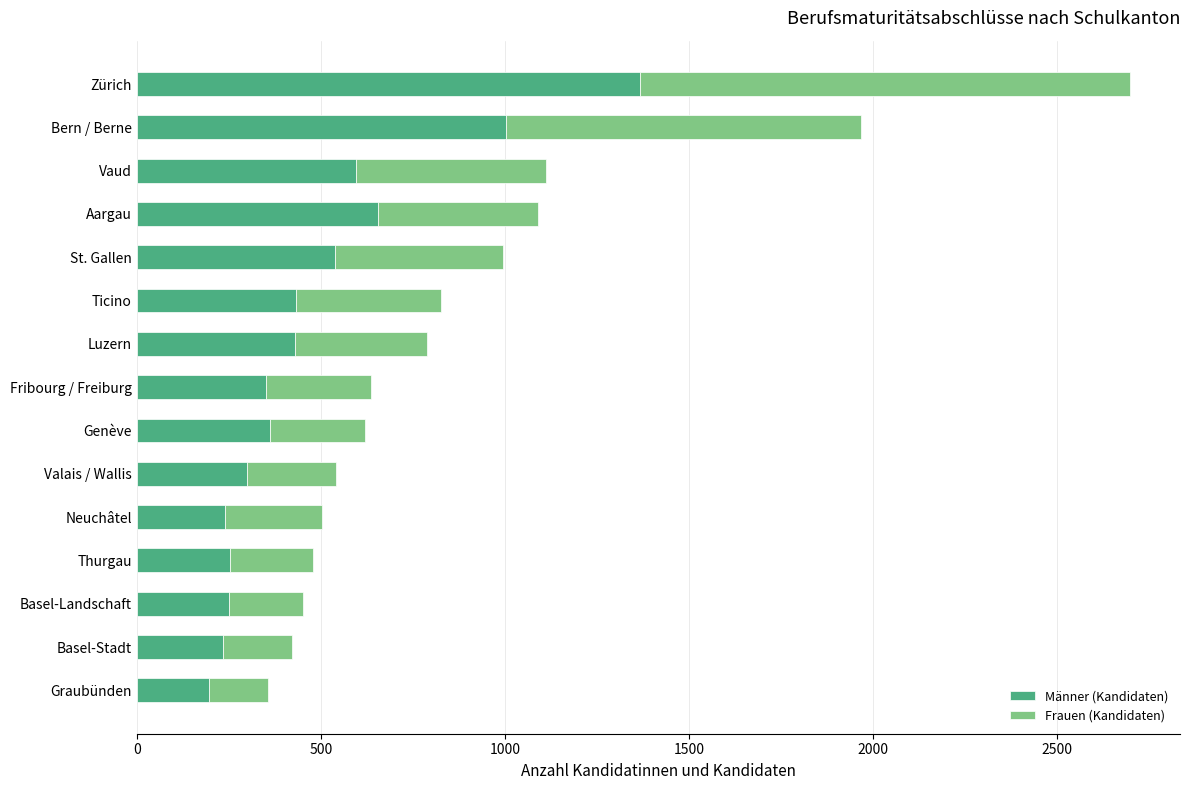

What is the sum of the Männer (Kandidaten) values at Basel-Stadt and Aargau?

890